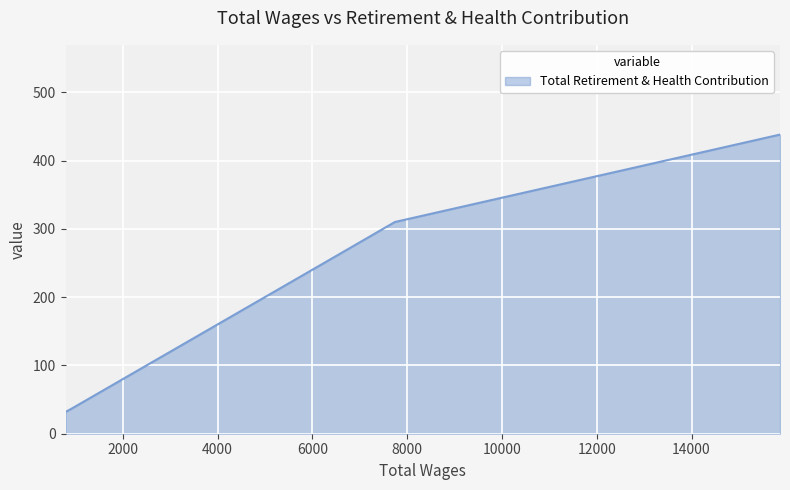

At which category does the chart reach its minimum across all series?

790.0